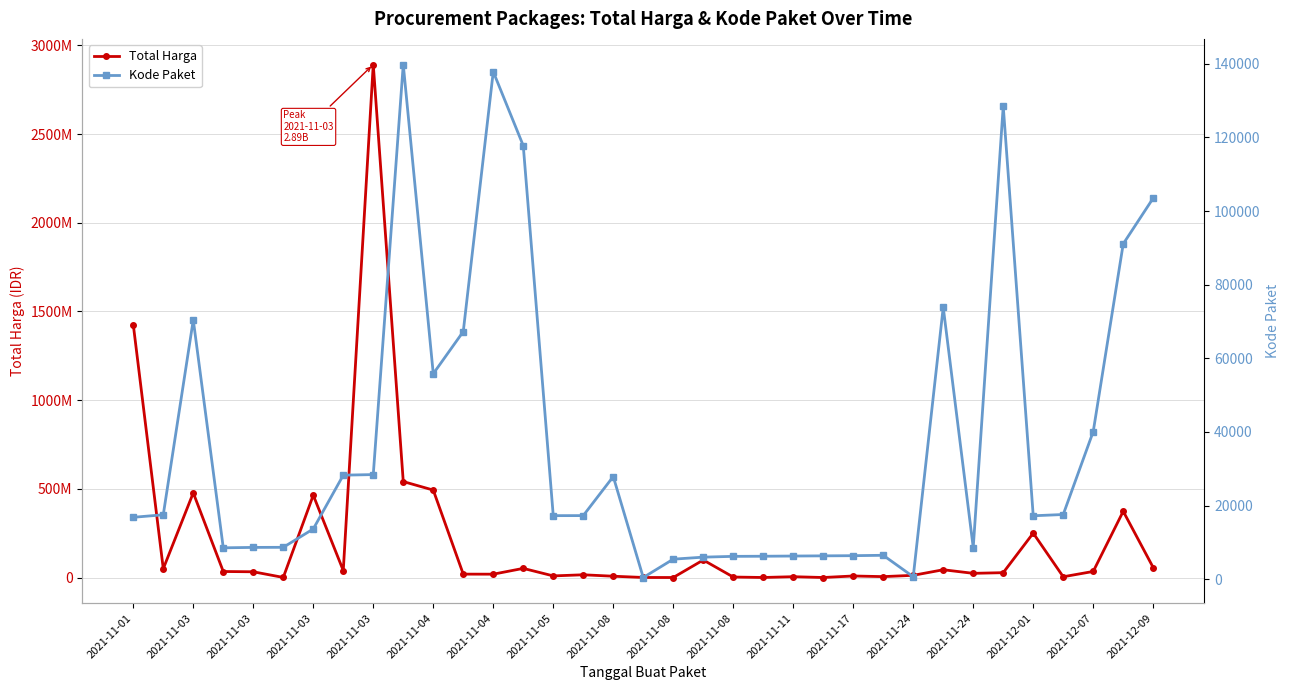

Is this an area chart (filled region under the line)?

No